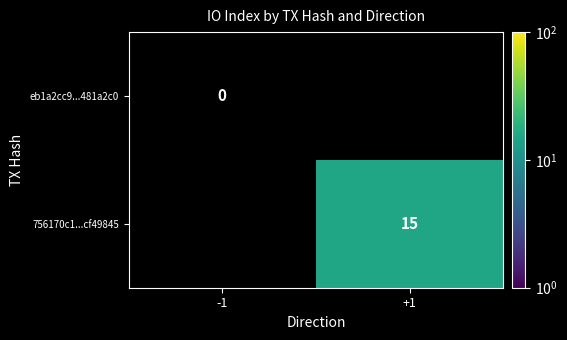

Is it true that 756170c1...cf49845 equals 15 at +1?

True